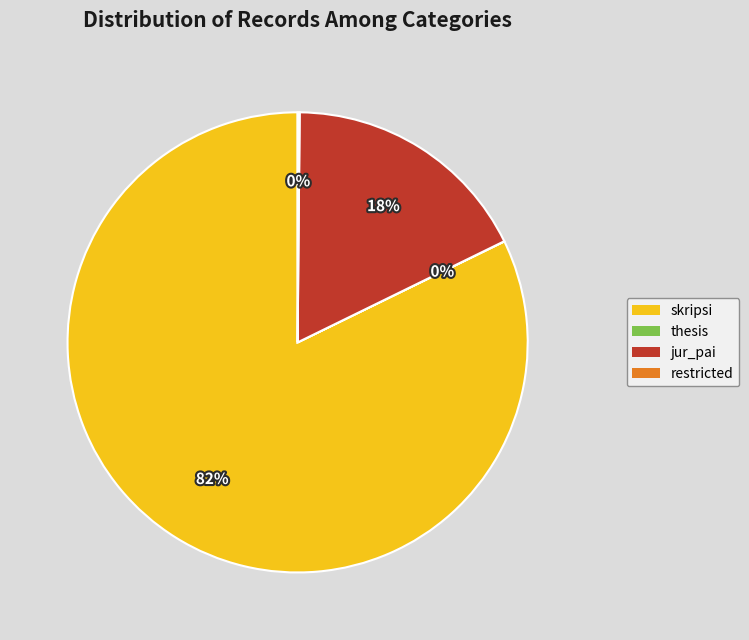

Is there a majority slice in this chart?

Yes